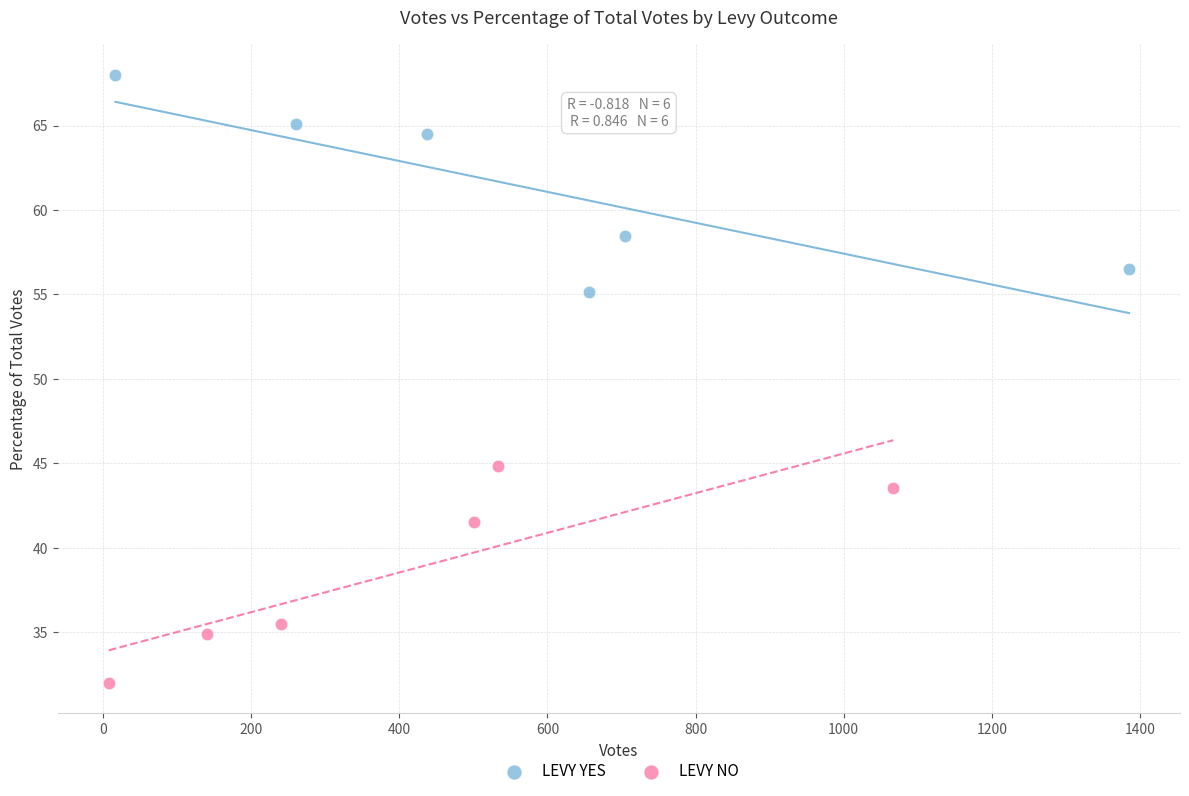

Which series contains the highest Y value?

LEVY YES